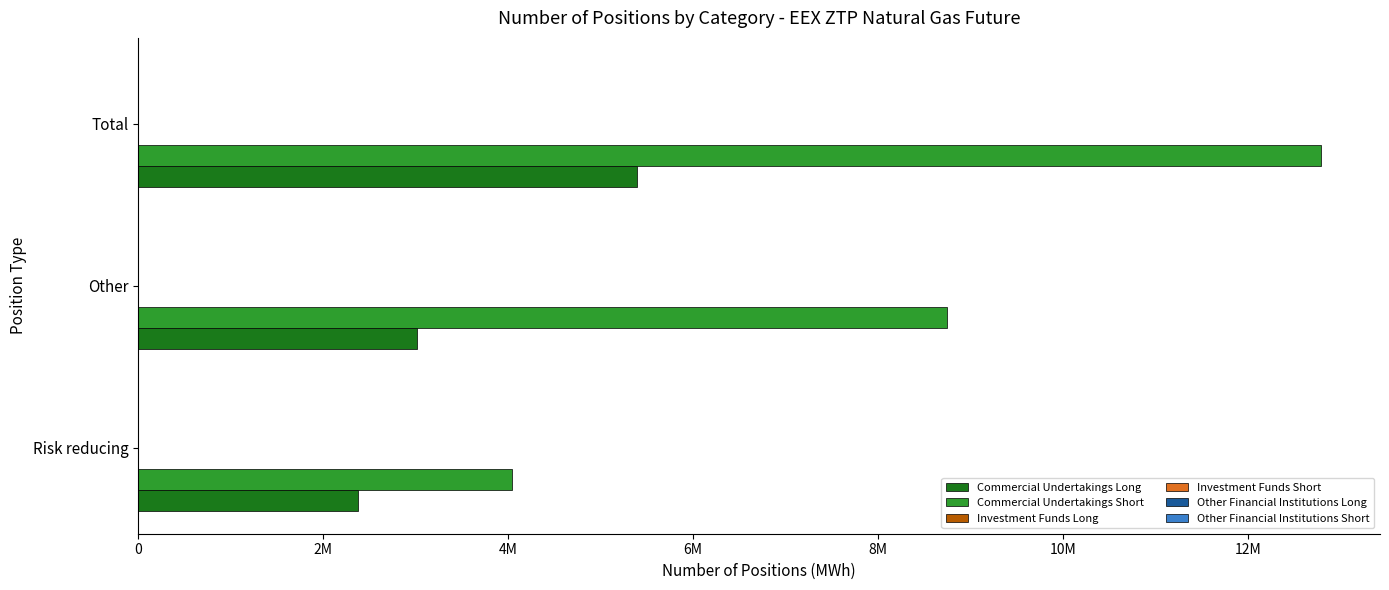

What is the minimum value for Commercial Undertakings Long?

2374200.0